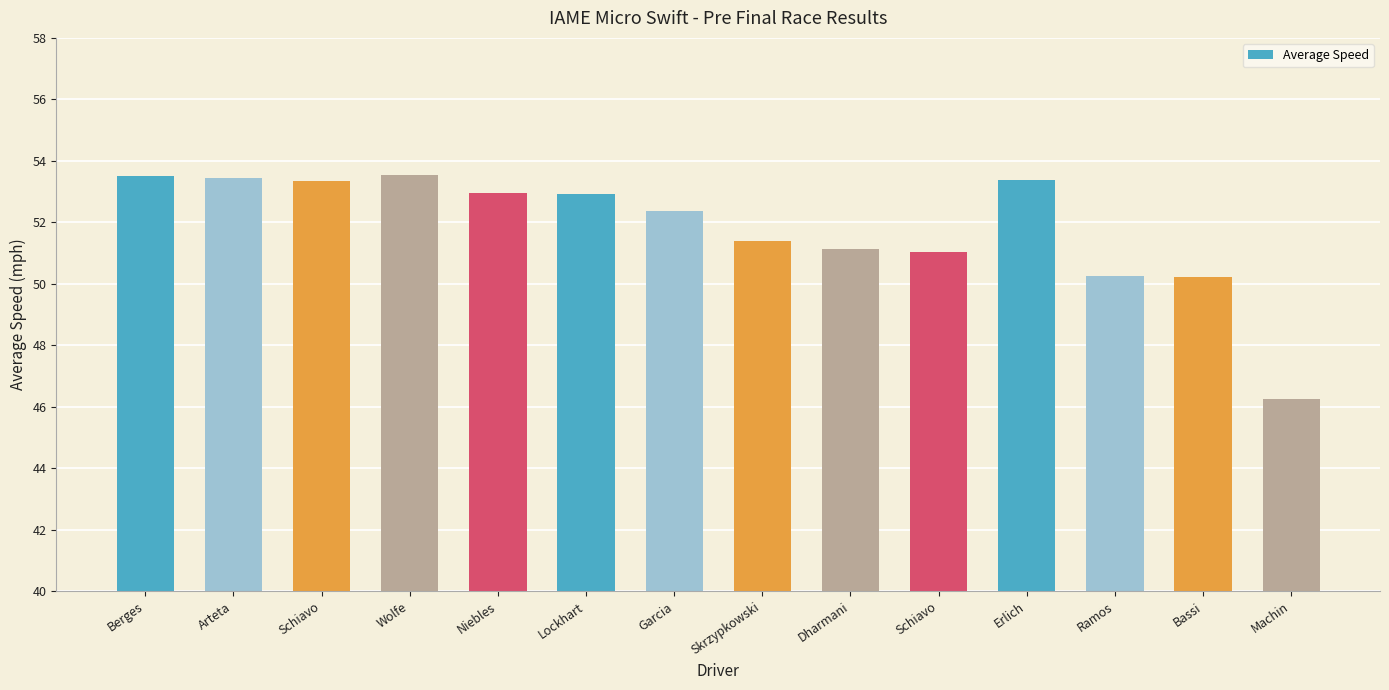

How many values are below 52?

6